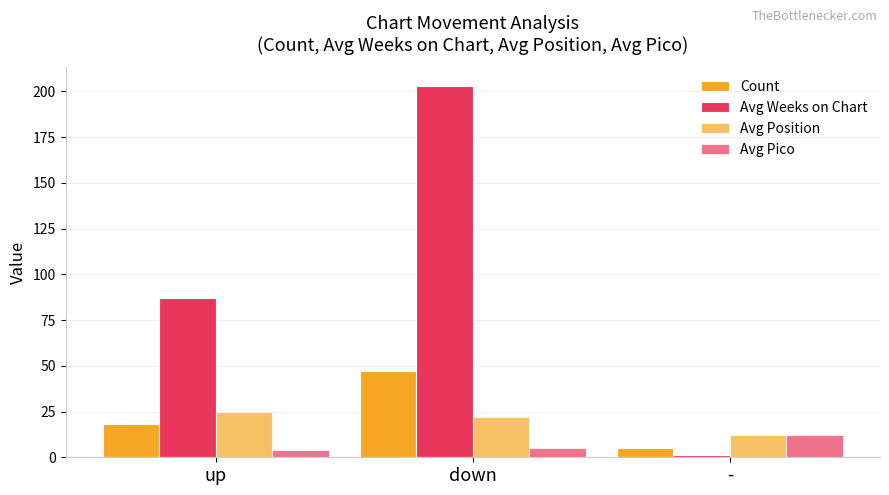

What is the approximate value of Avg Weeks on Chart at -?

1